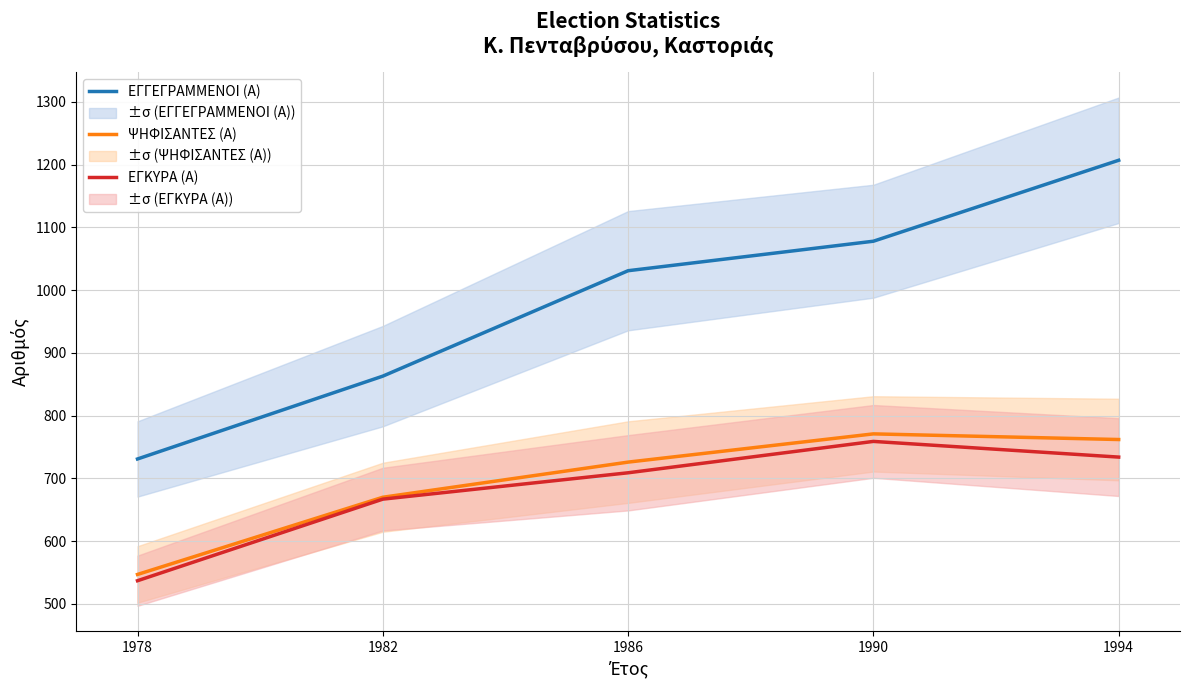

What is the difference between the ΨΗΦΙΣΑΝΤΕΣ (Α) values at 1982 and 1990?

101